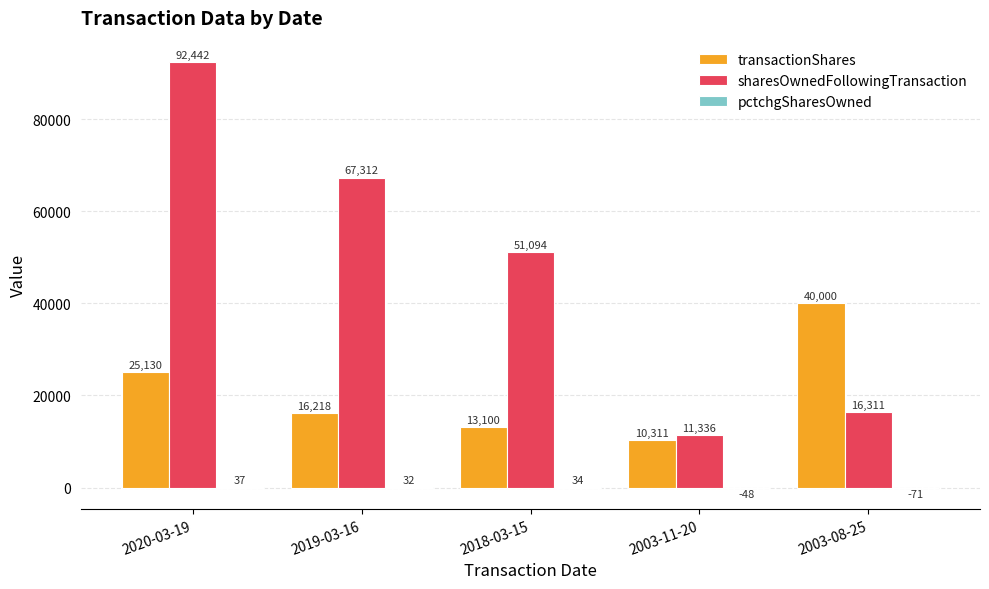

What value does the sharesOwnedFollowingTransaction series have at 2018-03-15, to the nearest 100?

51100